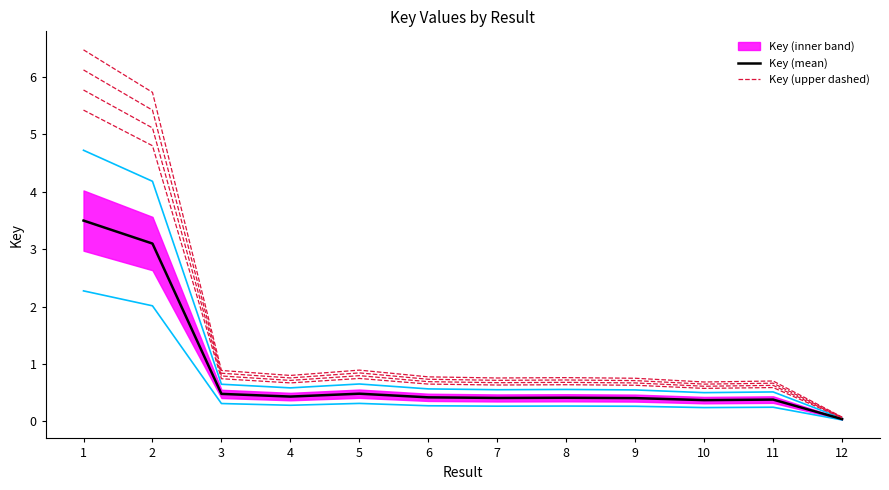

Count the number of categories in the chart.

12